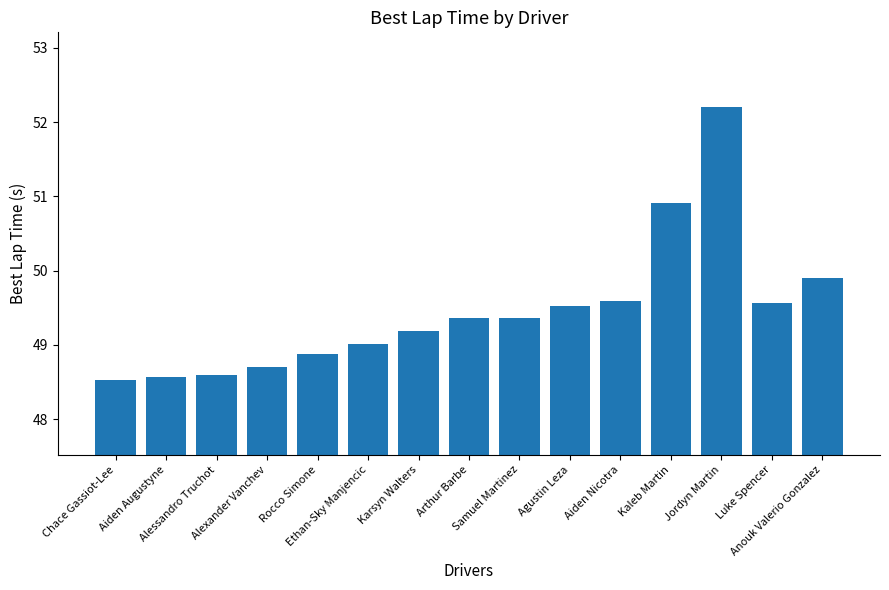

Reading left to right, transcribe all the data shown in this chart.

Chace Gassiot-Lee=48.5	Aiden Augustyne=48.6	Alessandro Truchot=48.6	Alexander Vanchev=48.7	Rocco Simone=48.9	Ethan-Sky Manjencic=49.0	Karsyn Walters=49.2	Arthur Barbe=49.4	Samuel Martinez=49.4	Agustin Leza=49.5	Aiden Nicotra=49.6	Kaleb Martin=50.9	Jordyn Martin=52.2	Luke Spencer=49.6	Anouk Valerio Gonzalez=49.9